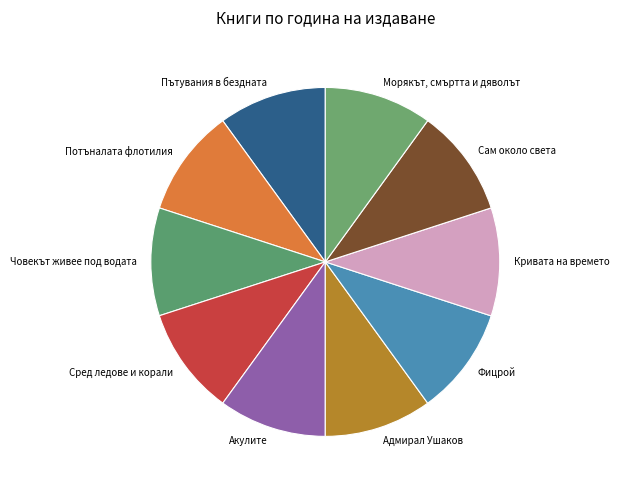

True or false: Акулите accounts for 17% of the total.

False